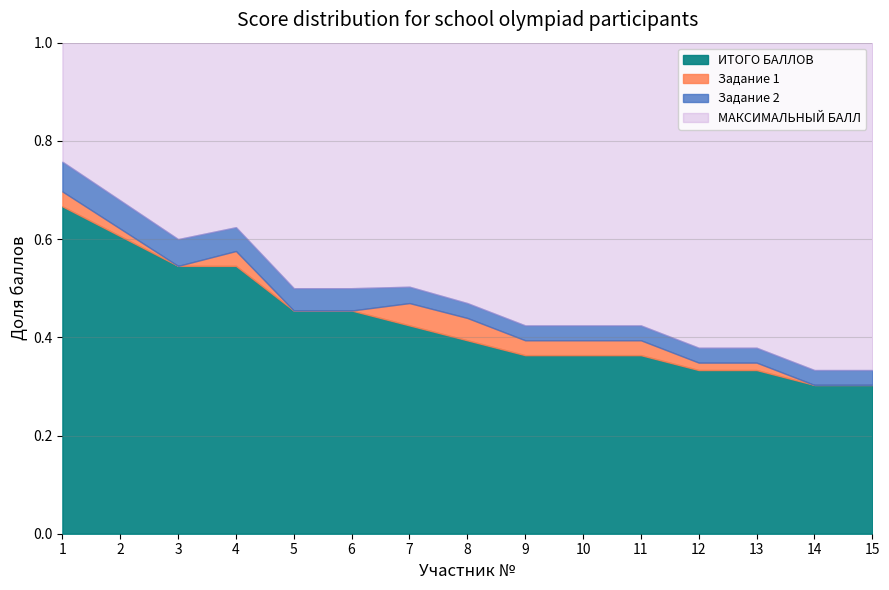

What is the difference between the second highest and minimum values in the Задание 1 series?

3